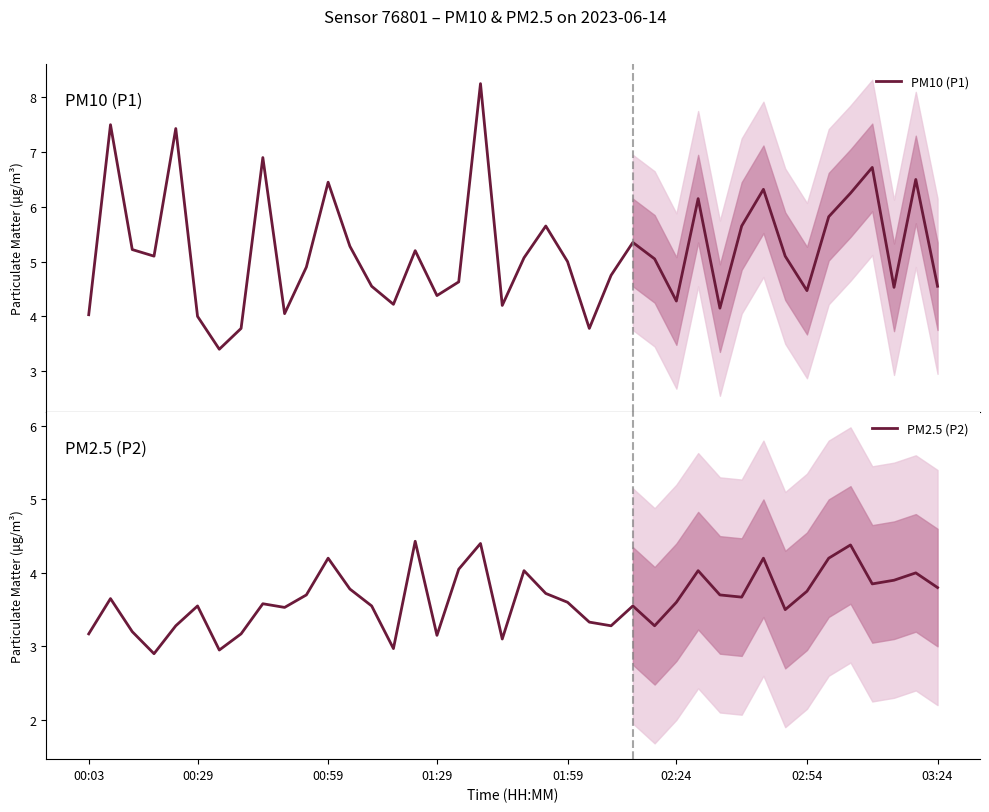

What position from the left is 35?

36